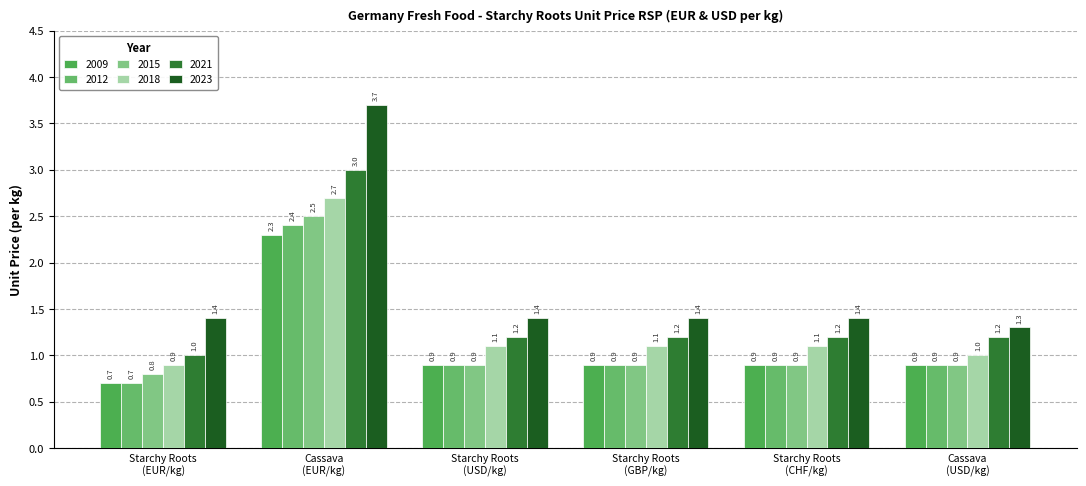

At how many categories does at least one series exceed 1?

6